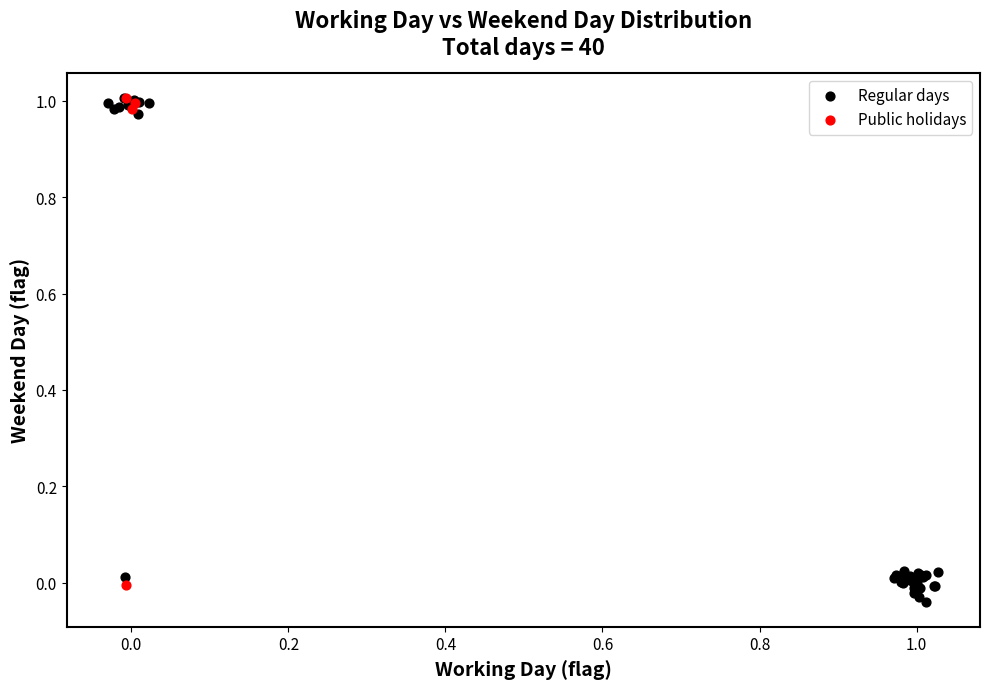

Which series has the largest Y range (max minus min)?

Regular days